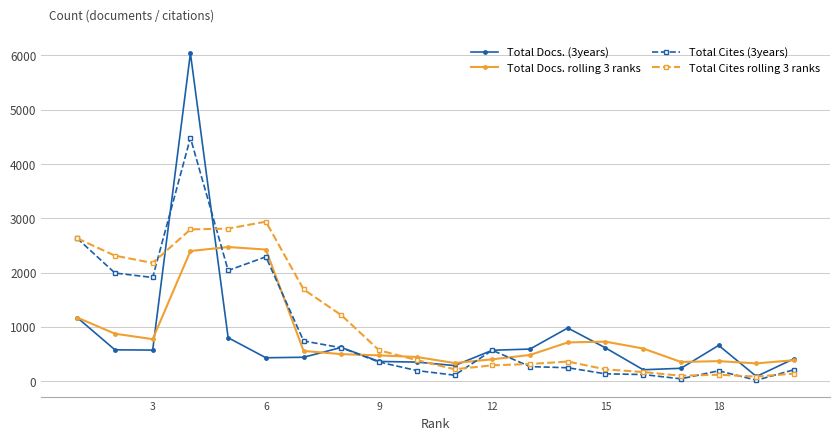

What is the maximum value for Total Cites (3years)?

4484.0